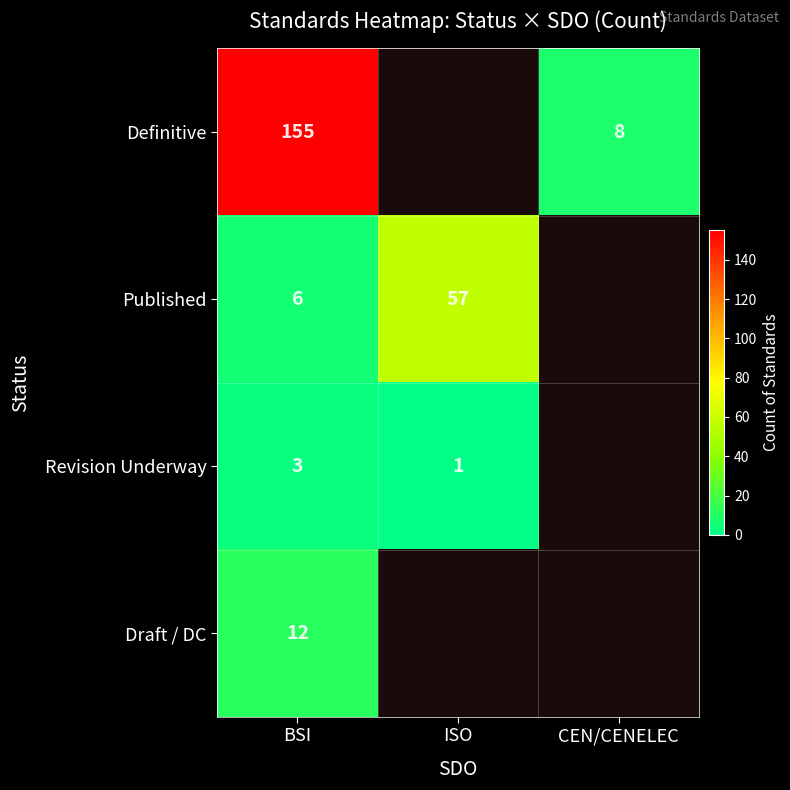

At which category does the chart reach its minimum across all series?

ISO